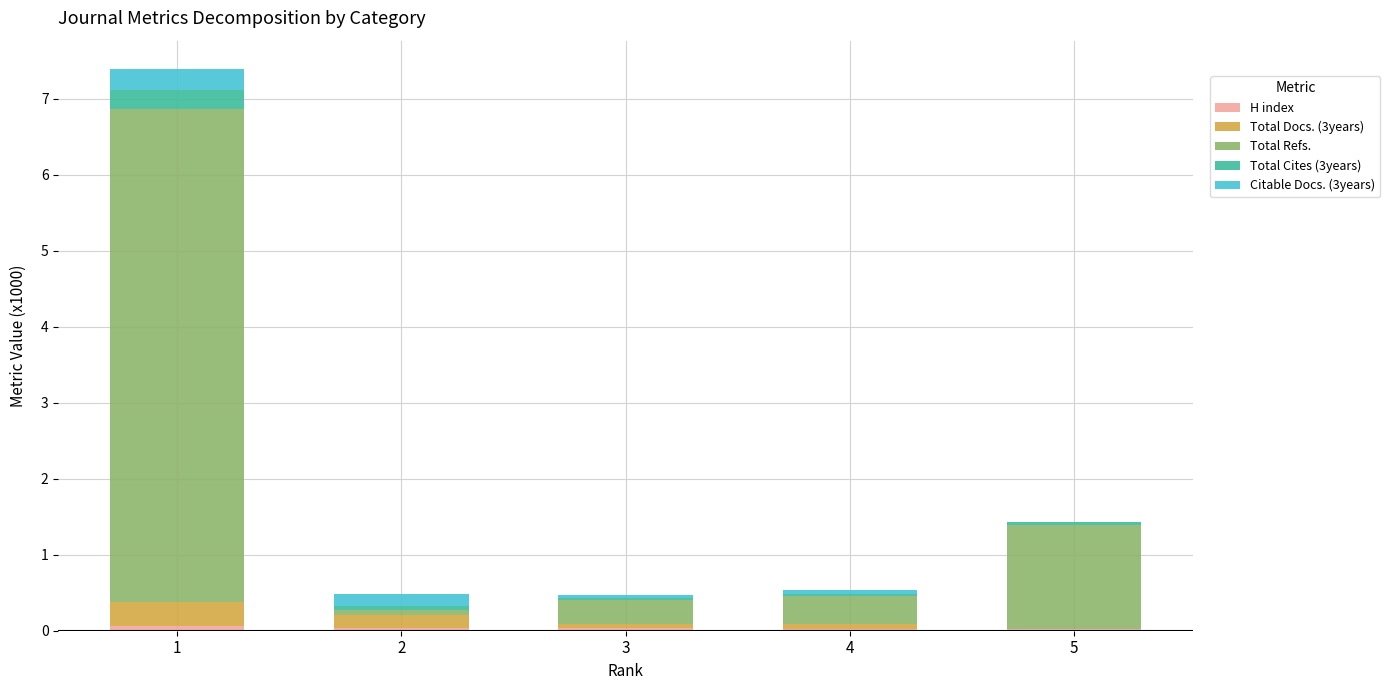

Are the bars horizontal?

No